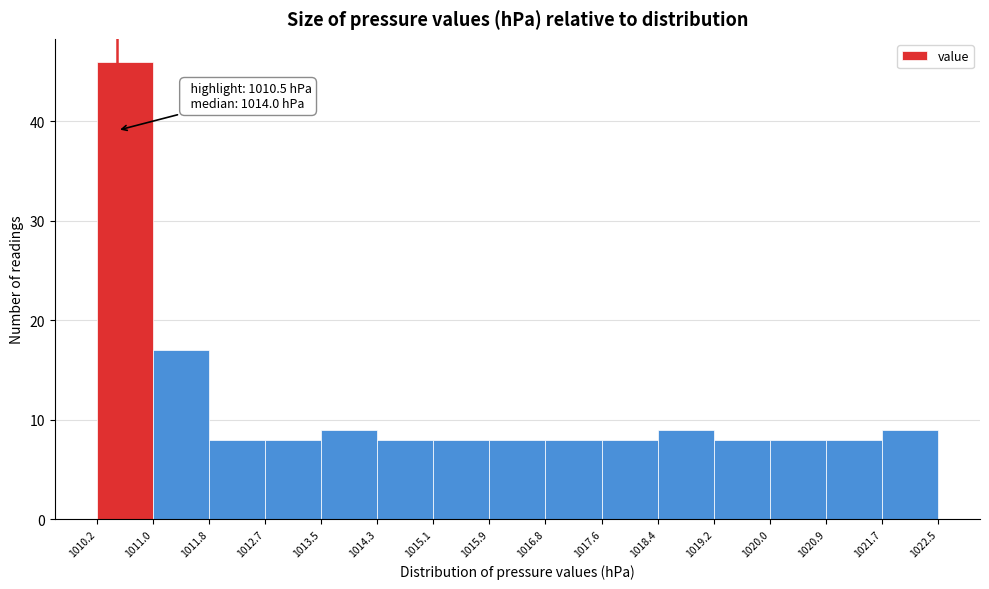

Which range on the x-axis has the tallest bar?

1010.2 to 1011.0